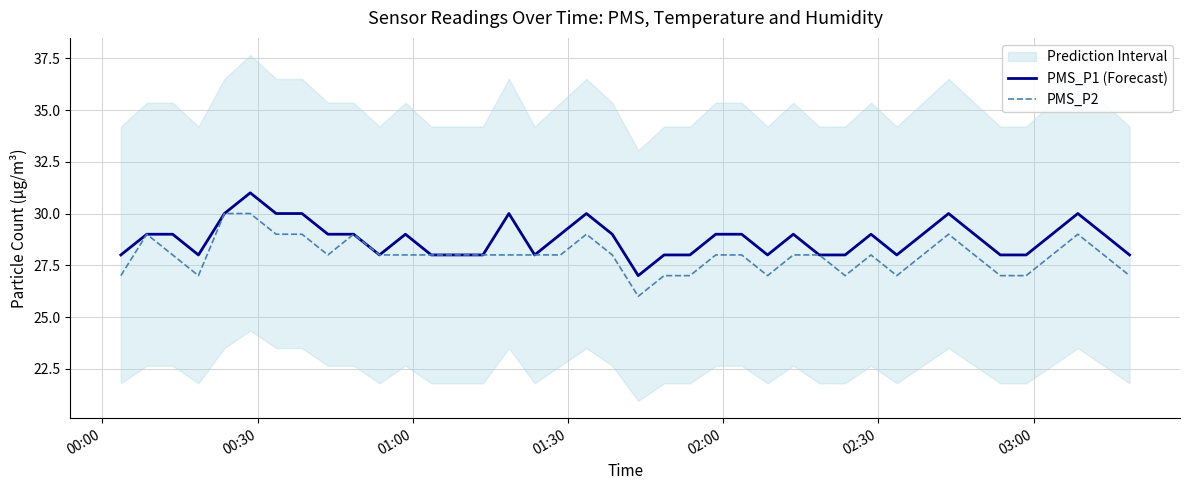

Rank the series by their maximum value, from highest to lowest.

PMS_P1 (Forecast), PMS_P2